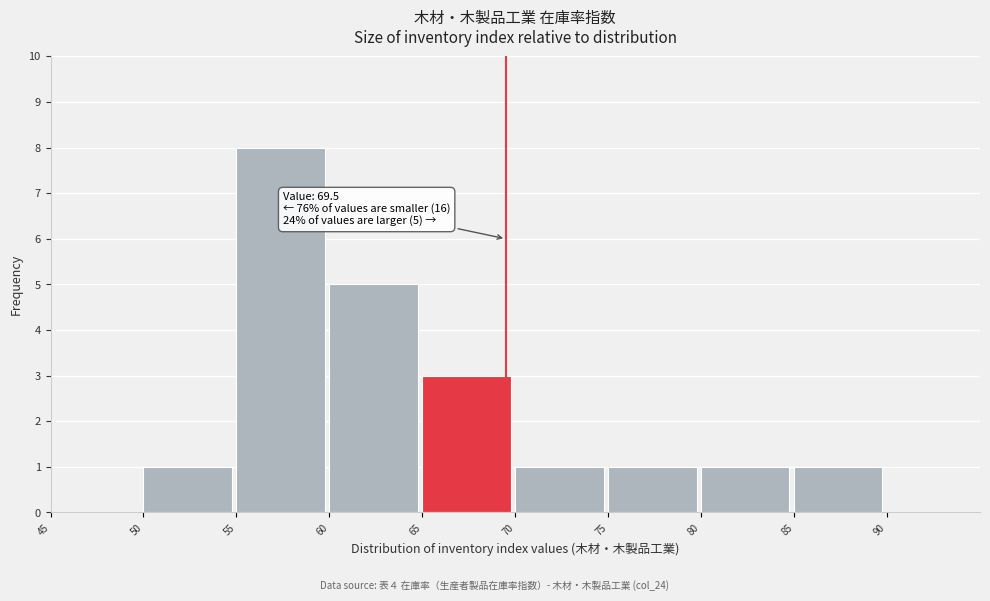

Over which range of the x-axis is the bar tallest?

55 to 60